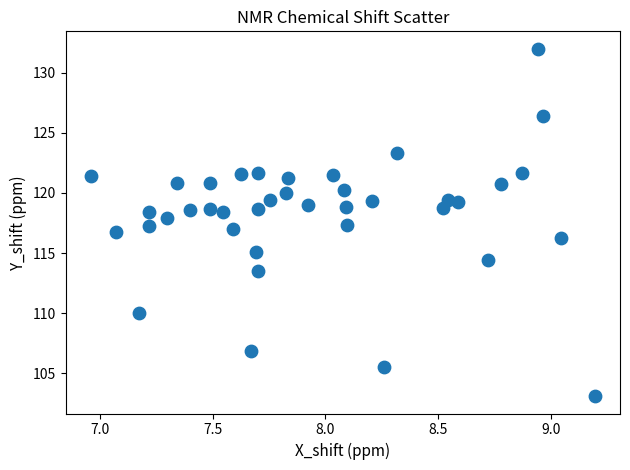

What is the range of Y values (max minus min)?

28.9